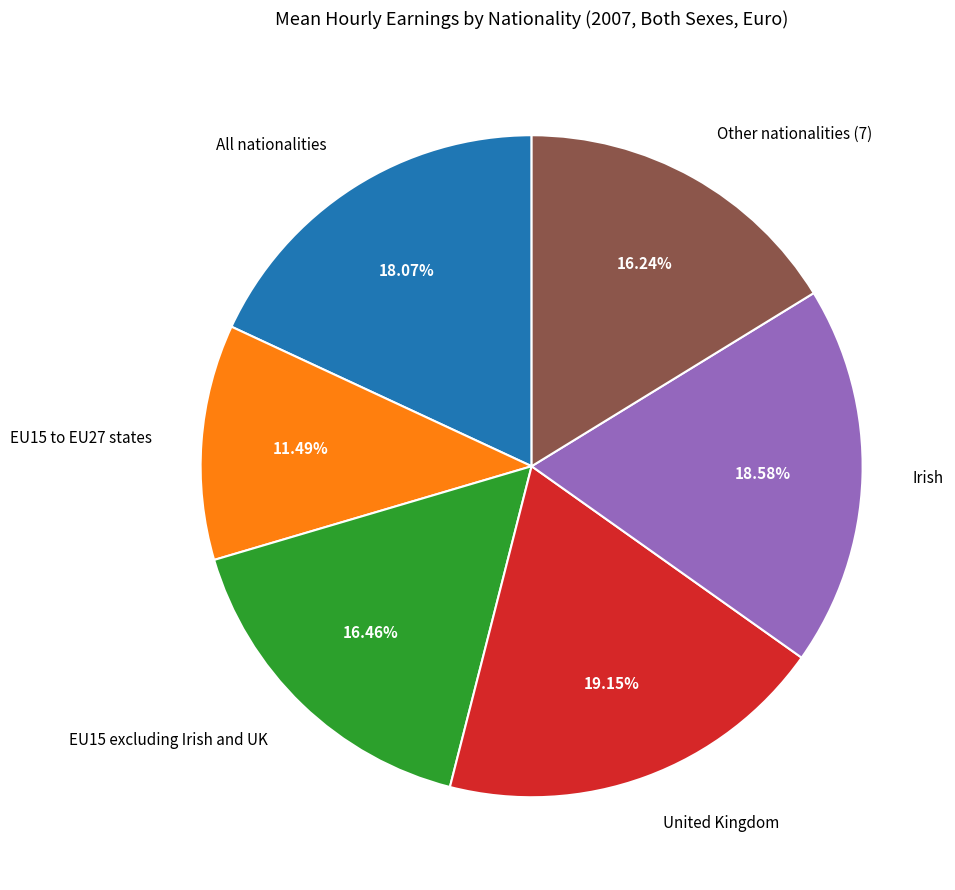

The Irish slice represents 19% of the pie. True or false?

True